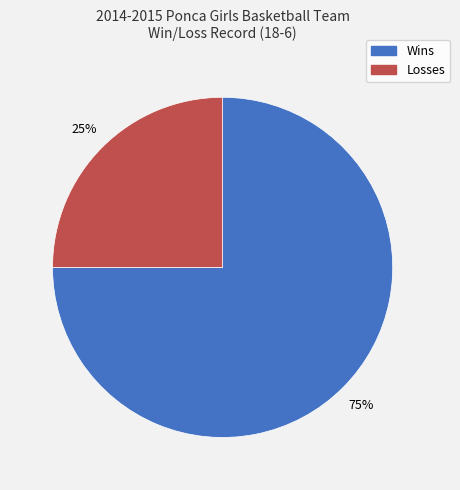

Count the number of slices in the pie.

2